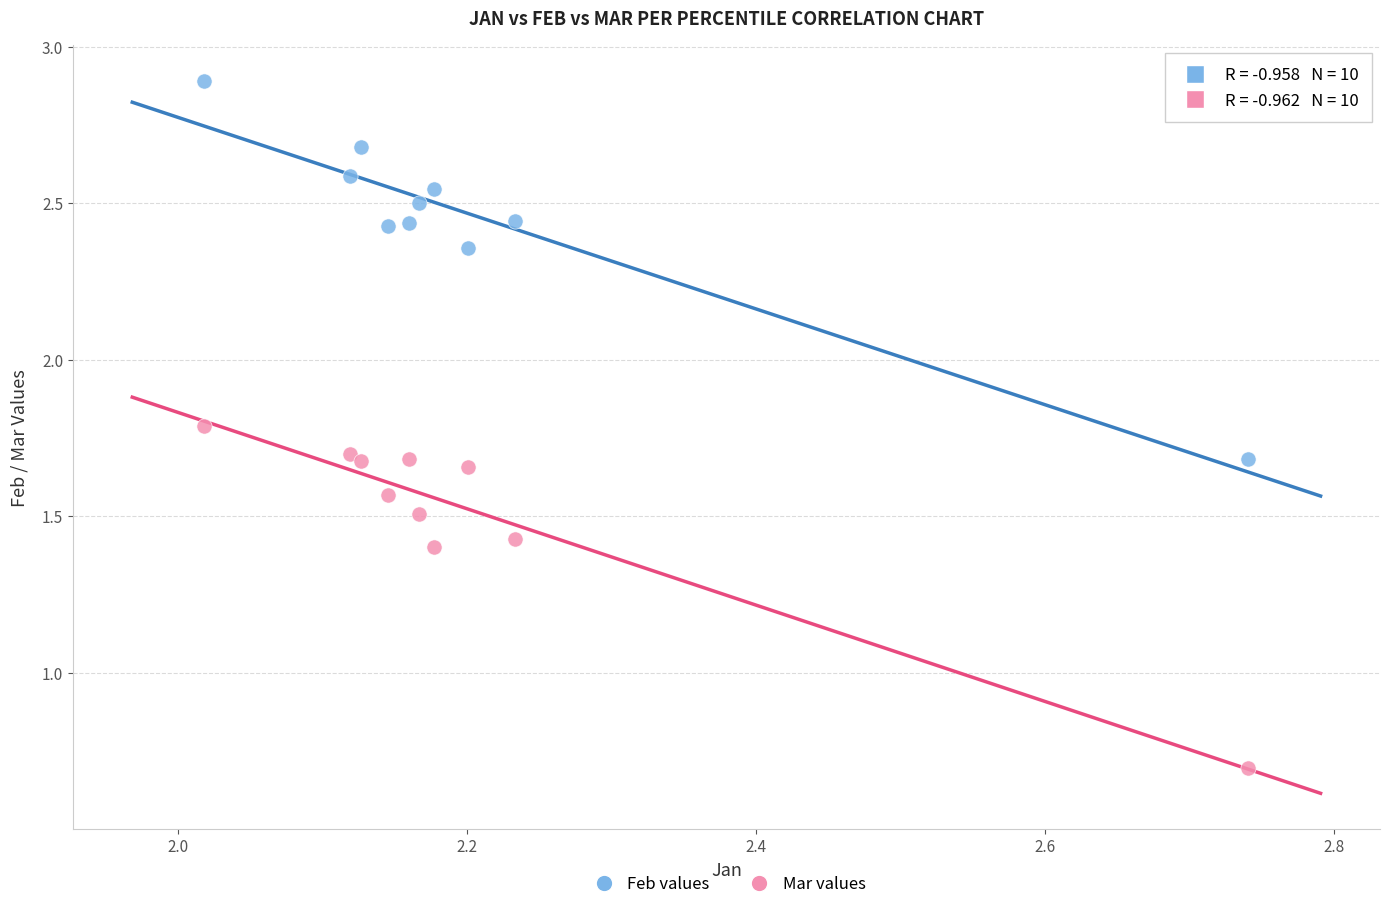

Across all series, what Y value is closest to 1?

0.7